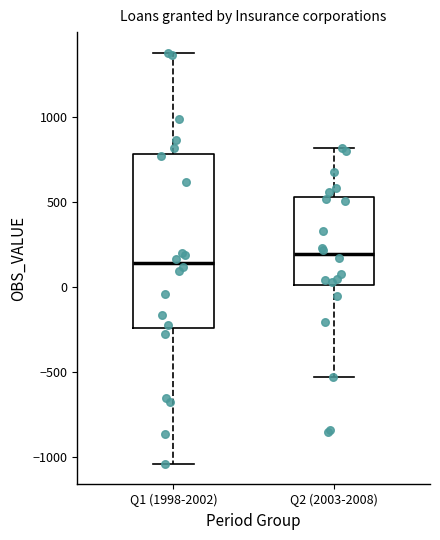

Reading left to right, transcribe this box plot: for each box, give where its median line is, the range the box spans, and where its two whiskers end, as read against the y-axis. The values are not printed on the chart, so give them approximately, as read against the axis.

Q1 (1998-2002): median 150, box -250 to 800, whiskers -1050 to 1400
Q2 (2003-2008): median 200, box 0 to 550, whiskers -550 to 800